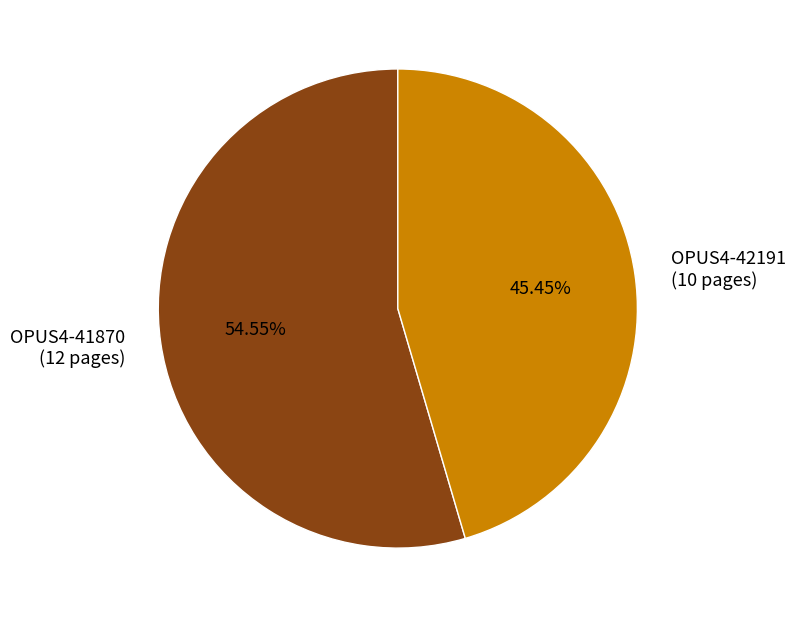

What percentage is the OPUS4-42191 slice, to the nearest percent?

45%